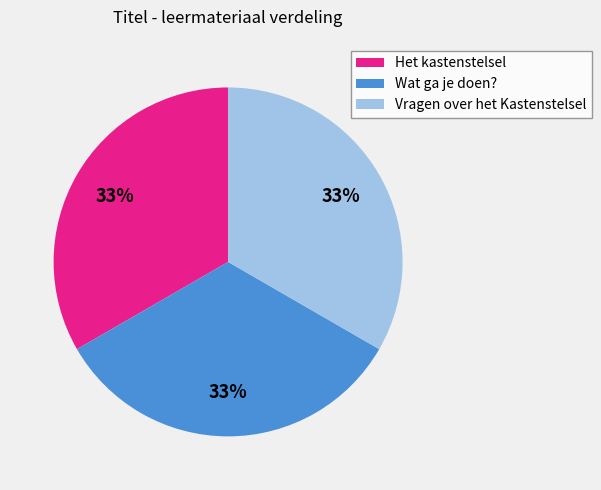

Does Het kastenstelsel represent more than half of the total?

No